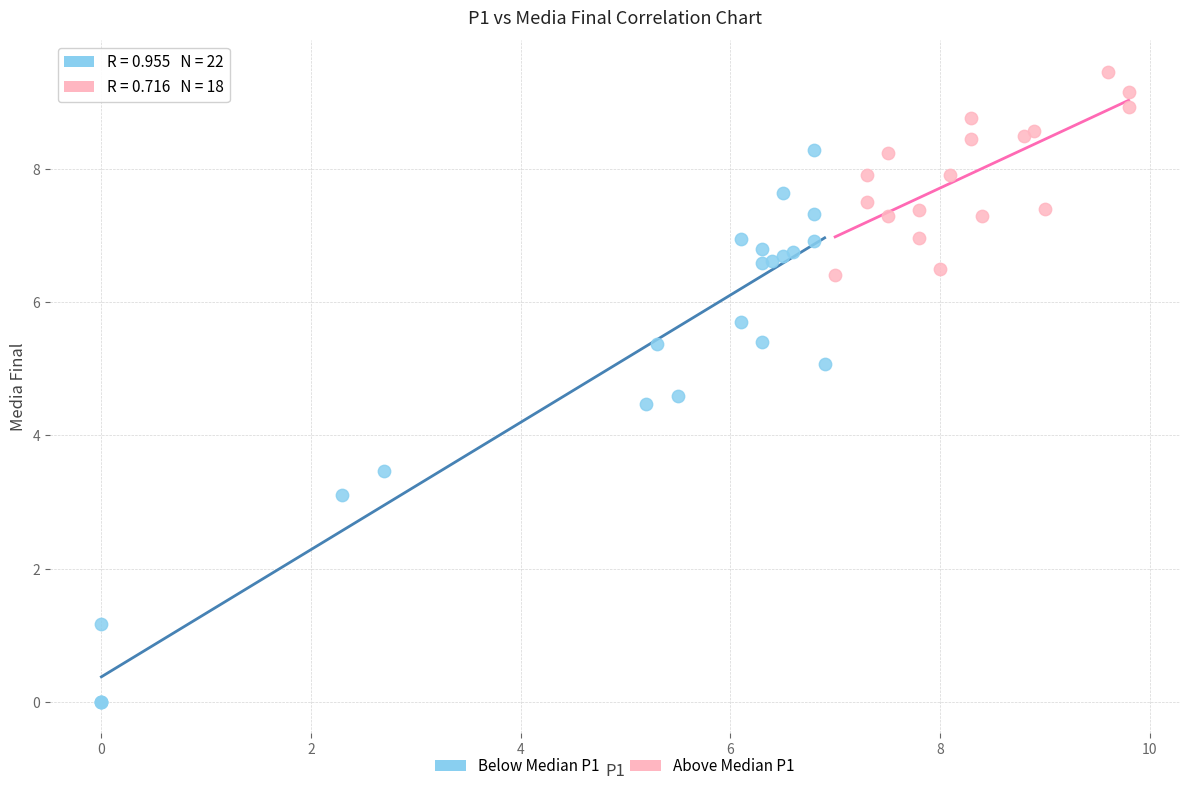

What are all the series names shown in the legend?

Below Median P1, Above Median P1